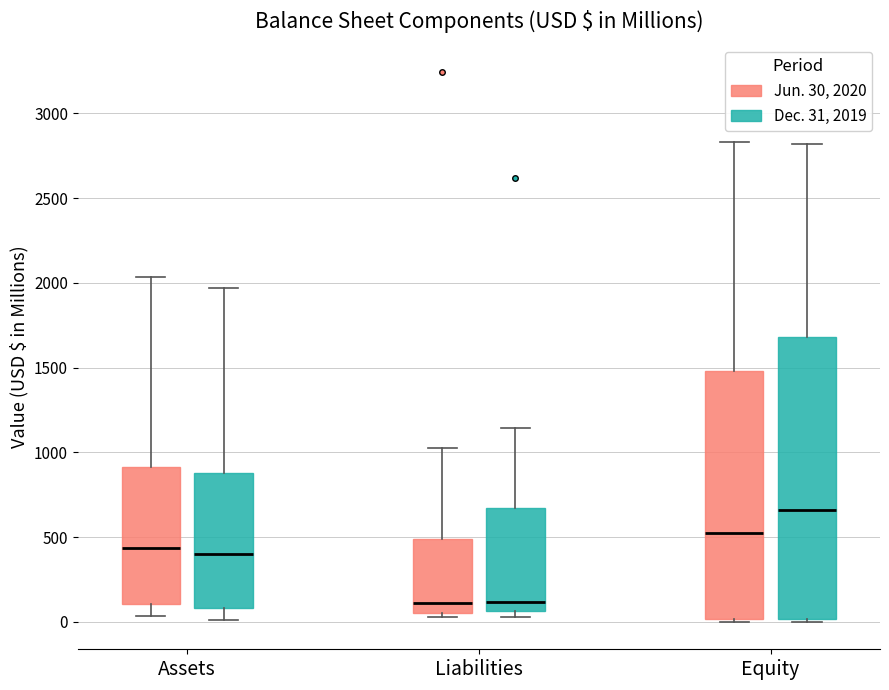

Where is the upper edge of the box for Assets (Jun. 30, 2020) on the y-axis? The values are not printed on the chart, so give them approximately, as read against the axis.

900